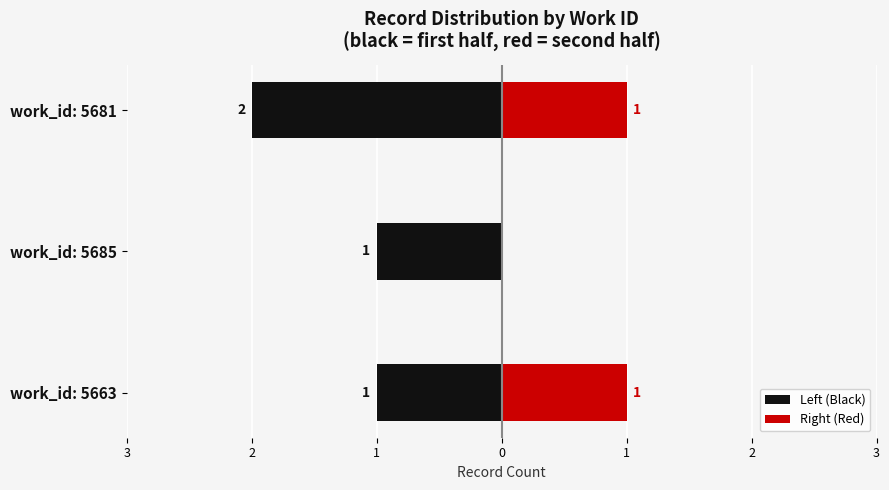

Between work_id: 5685 and work_id: 5663, which is larger?

work_id: 5685